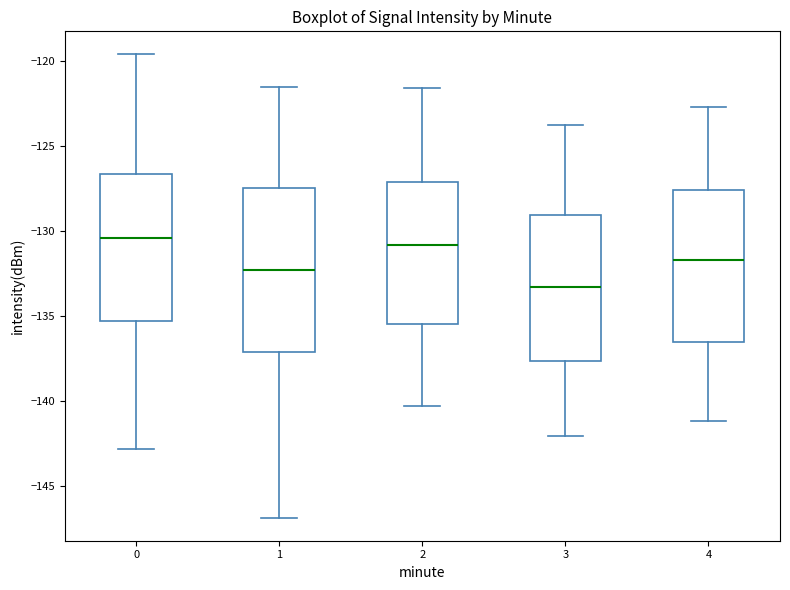

Which box has the lowest median line?

3